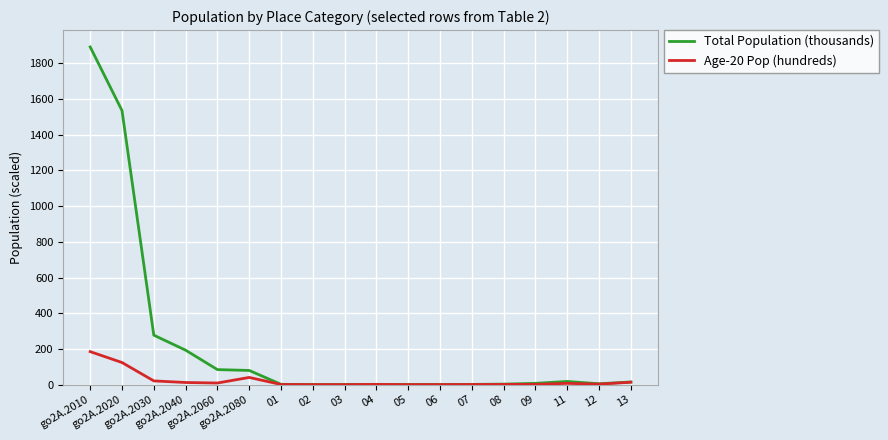

At which label does Age-20 Pop (hundreds) first exceed 2?

go2A.2010